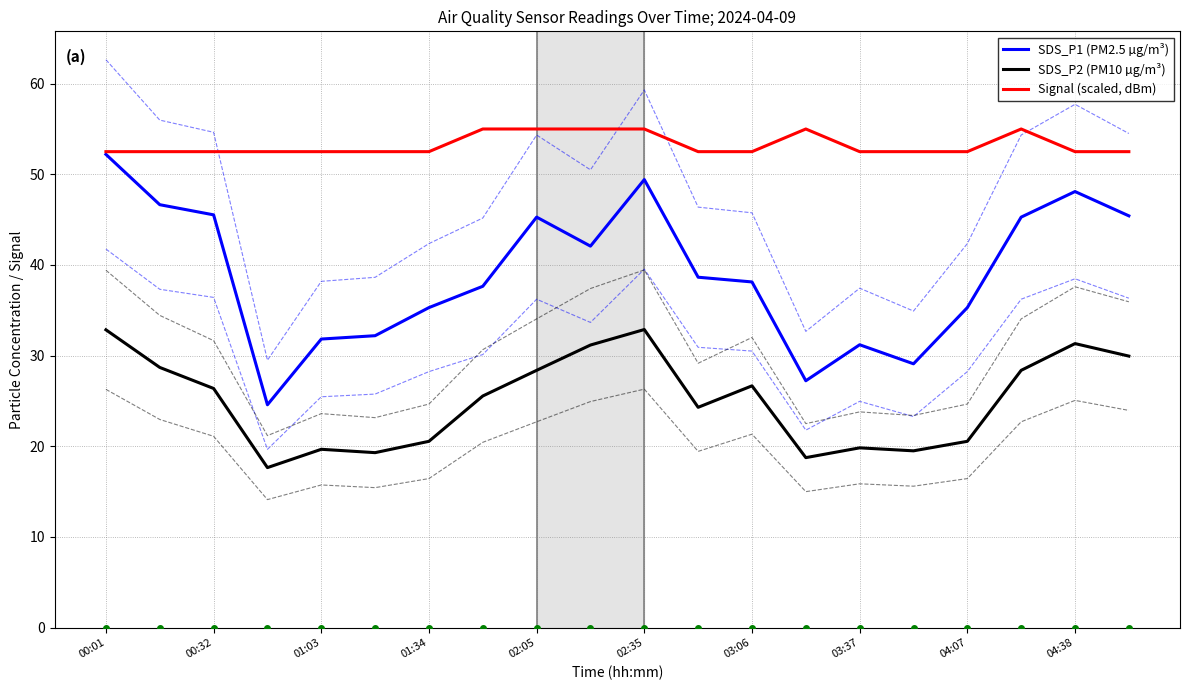

What is the total value across all series at 13?

101.0